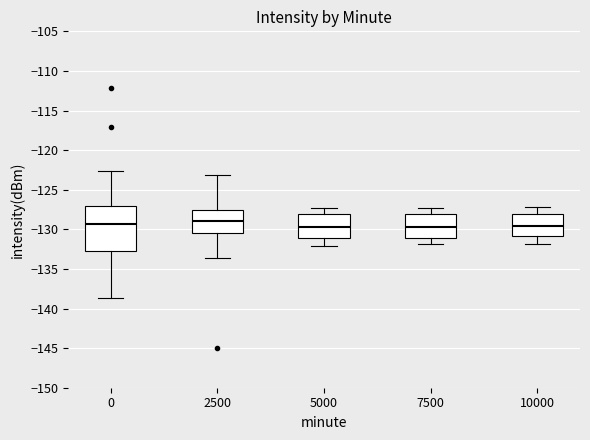

Reading left to right, read every box against the y-axis: the position of its median line, the range the box covers, and the ends of its whiskers. The values are not printed on the chart, so give them approximately, as read against the axis.

0: median -129.5, box -133.0 to -127.0, whiskers -138.5 to -122.5
2500: median -129.0, box -130.5 to -127.5, whiskers -133.5 to -123.0
5000: median -129.5, box -131.0 to -128.0, whiskers -132.0 to -127.5
7500: median -129.5, box -131.0 to -128.0, whiskers -132.0 to -127.5
10000: median -129.5, box -131.0 to -128.0, whiskers -132.0 to -127.0